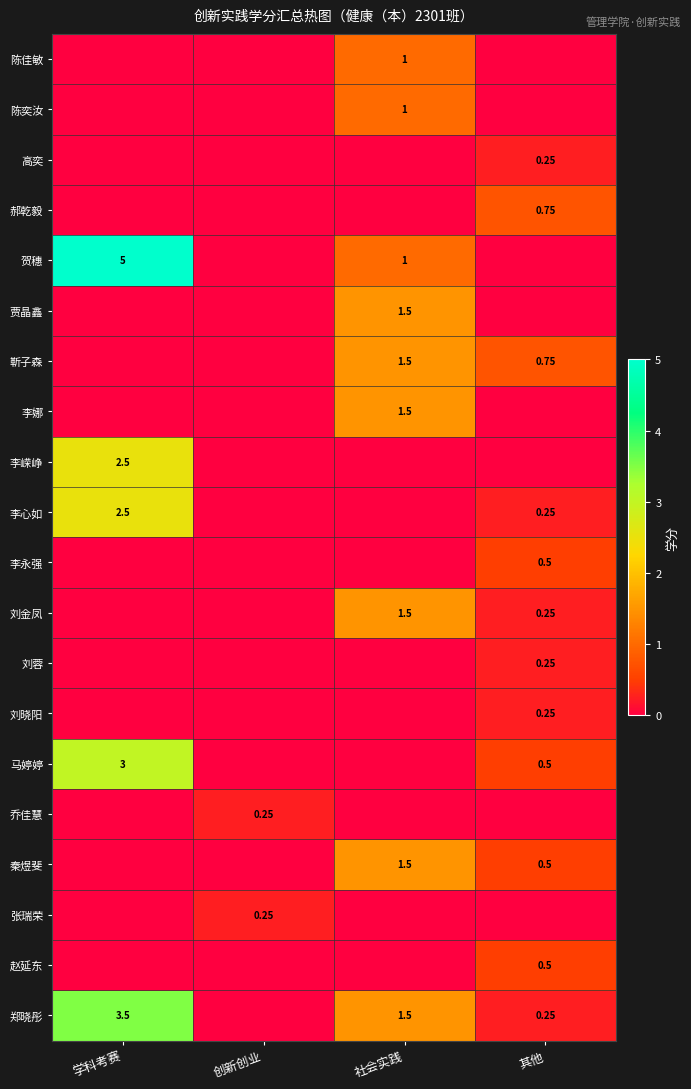

List the series in order of their peak value, lowest first.

高奕, 刘蓉, 刘晓阳, 乔佳慧, 张瑞荣, 李永强, 赵延东, 郝乾毅, 陈佳敏, 陈奕汝, 贾晶鑫, 靳子森, 李娜, 刘金凤, 秦煜斐, 李嵘峥, 李心如, 马婷婷, 郑晓彤, 贺穗